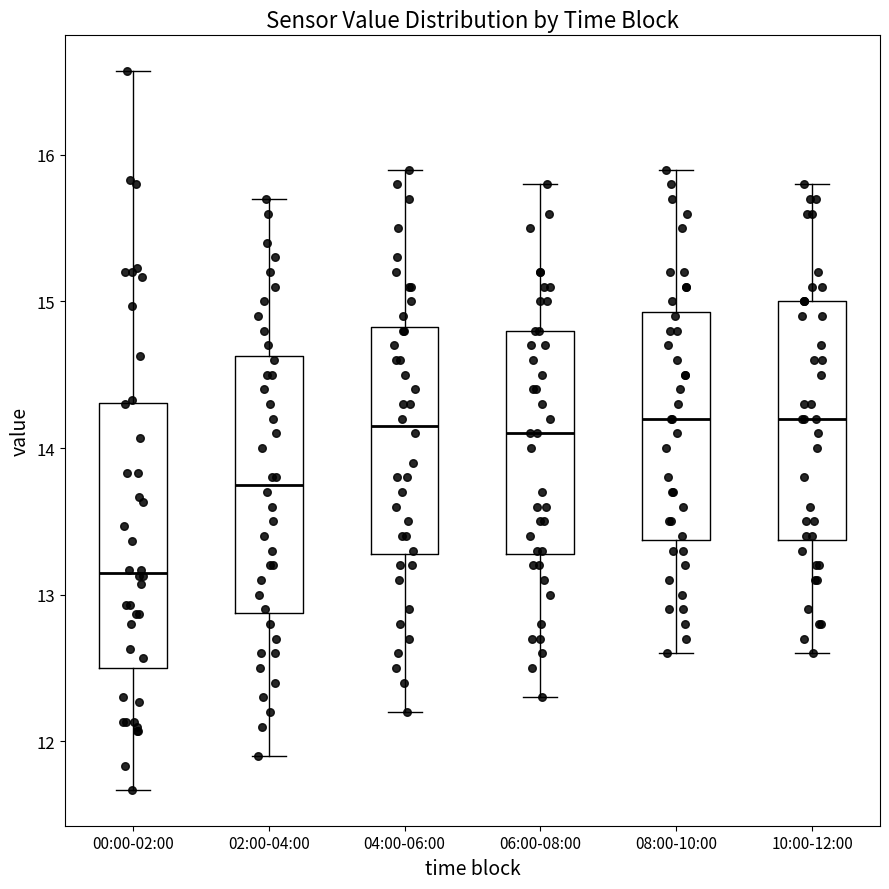

Which box has the lowest median line?

00:00-02:00